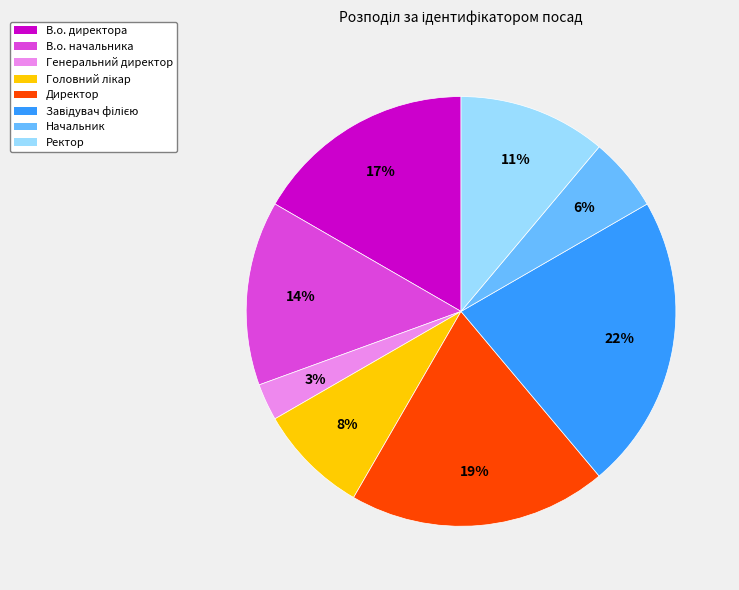

To the nearest percent, what is the difference between the largest and smallest slice percentages?

19%